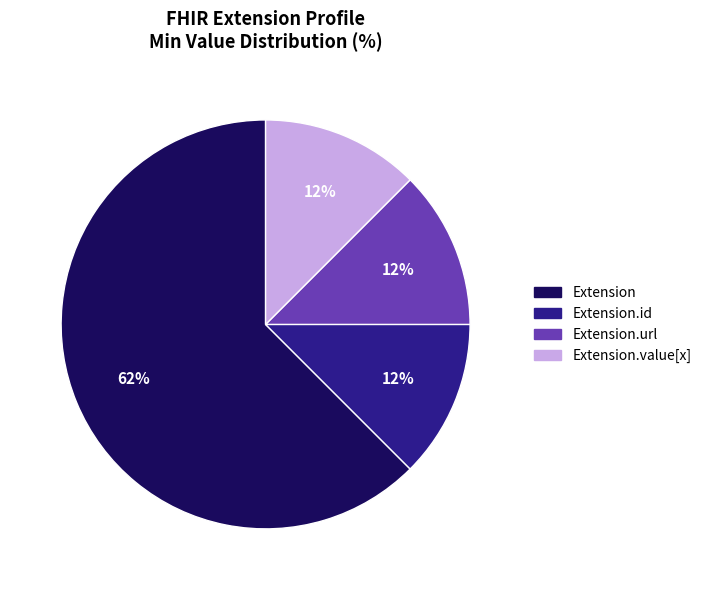

To the nearest percent, what is the average slice percentage?

25%